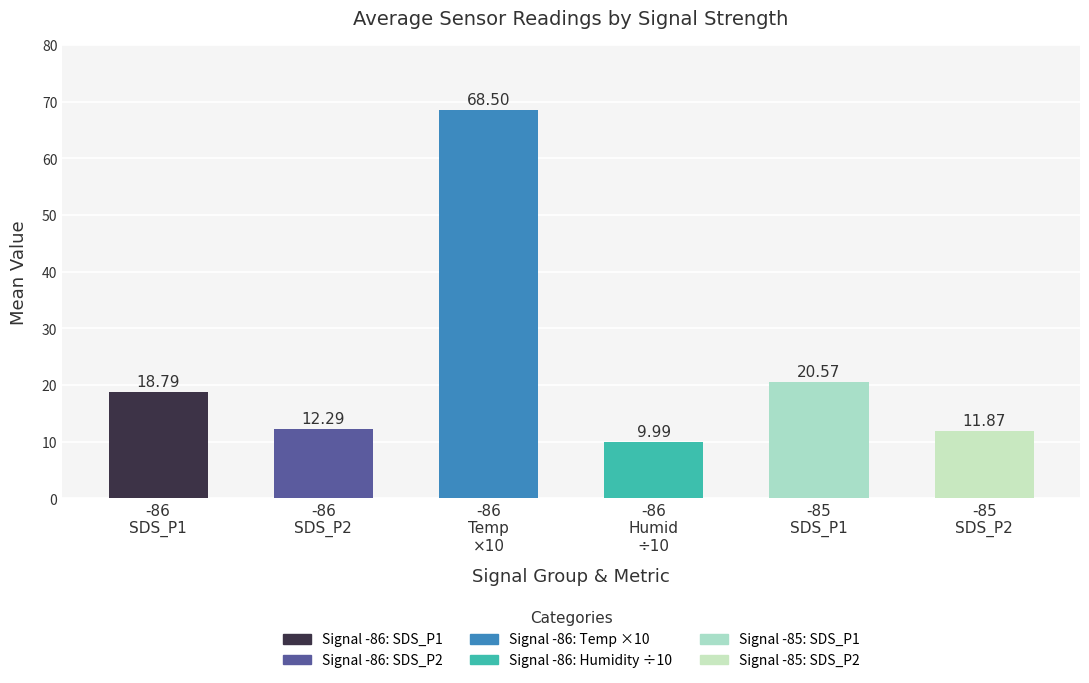

What is the difference between the maximum and second lowest values?

56.6